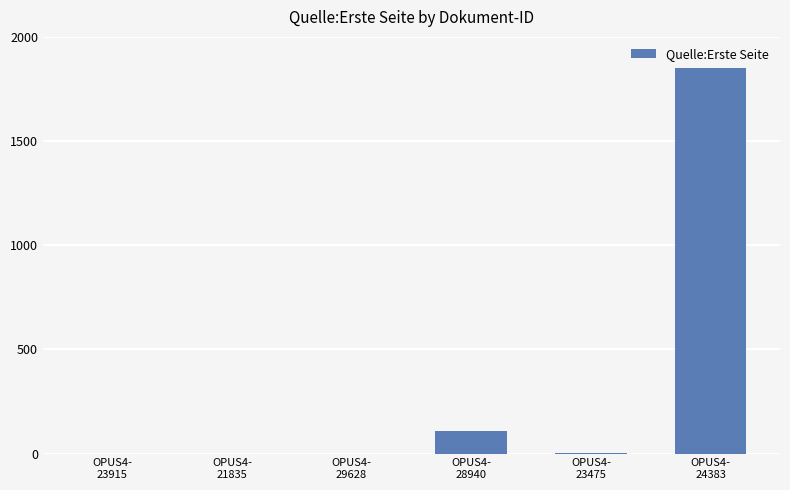

What is the greatest value displayed?

1851